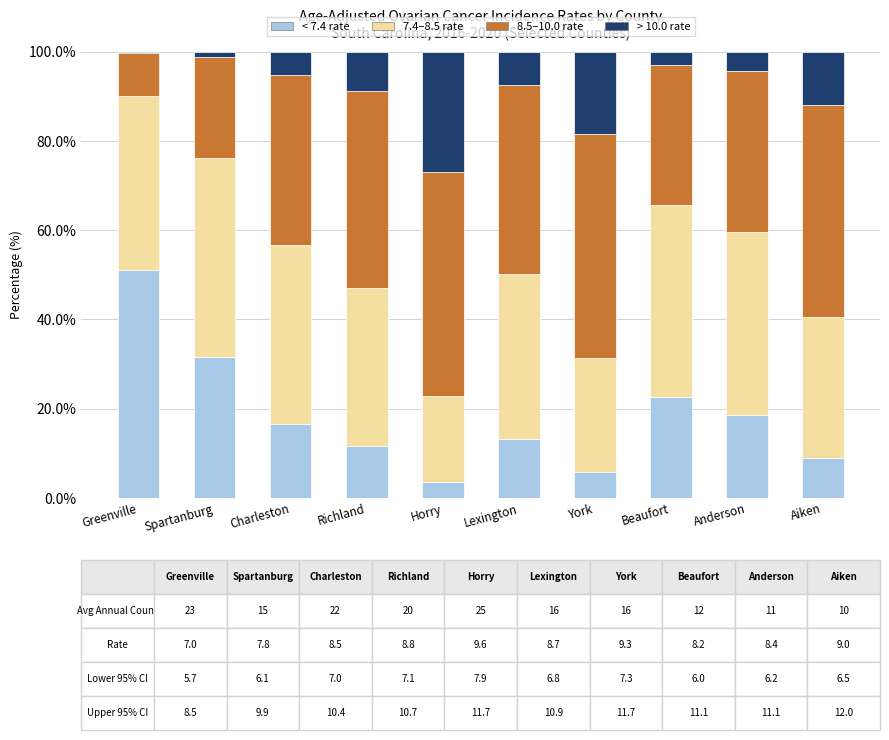

Are the bars horizontal?

No